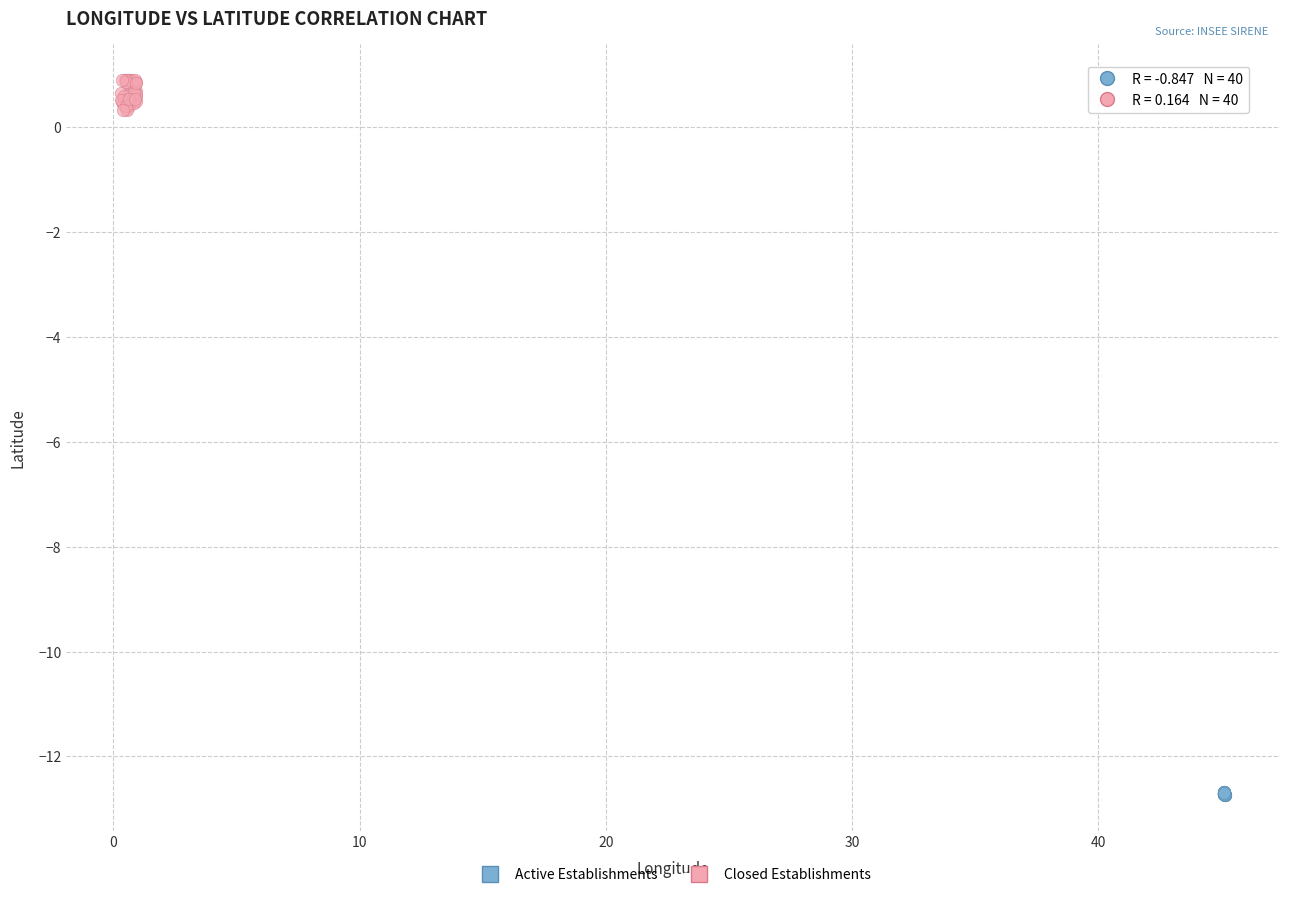

Which series reaches the maximum Y coordinate?

Closed Establishments